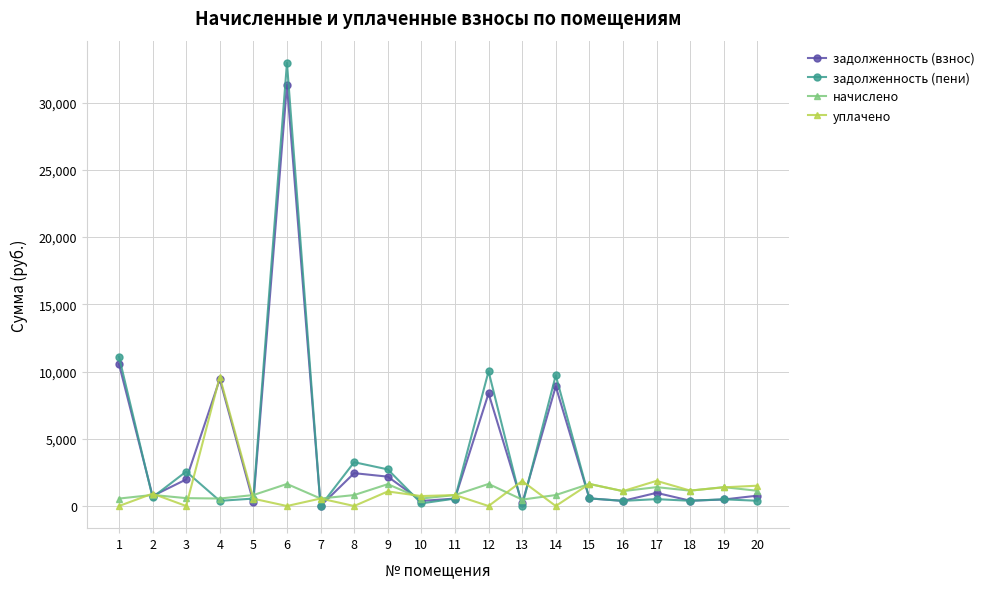

Is this an area chart (filled region under the line)?

No